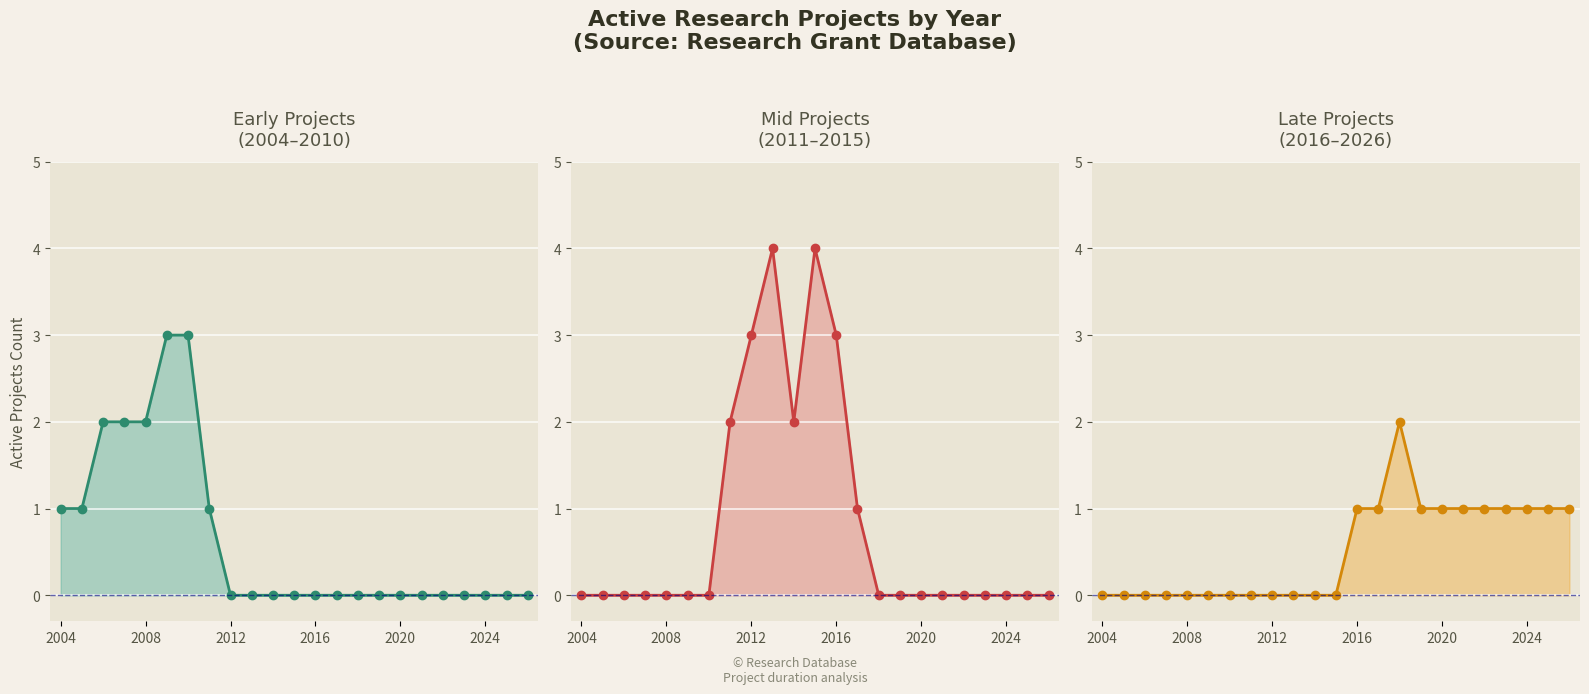

True or false: Mid (2011-2015) and Late (2016-2026) cross at least once.

False